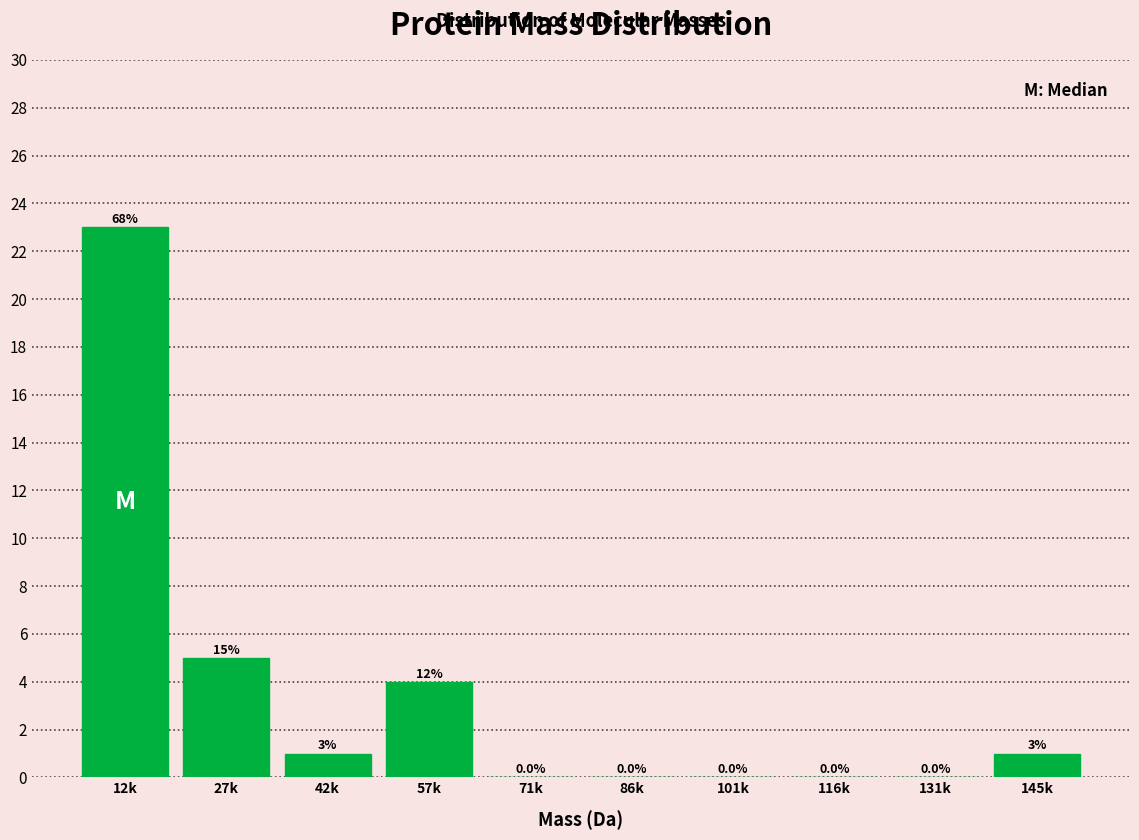

Reading left to right, extract all data points from this chart.

12k=23	27k=5	42k=1	57k=4	71k=0	86k=0	101k=0	116k=0	131k=0	145k=1